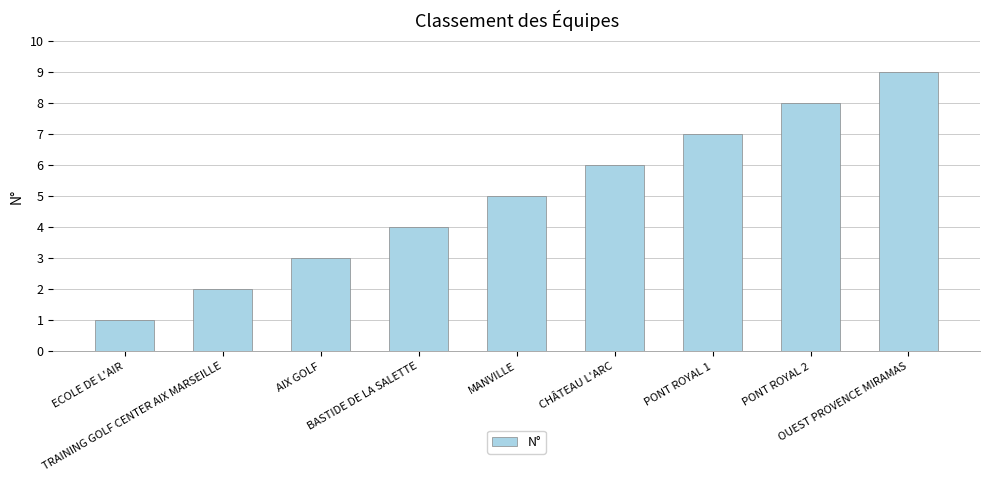

Which category has the highest value across all series?

OUEST PROVENCE MIRAMAS